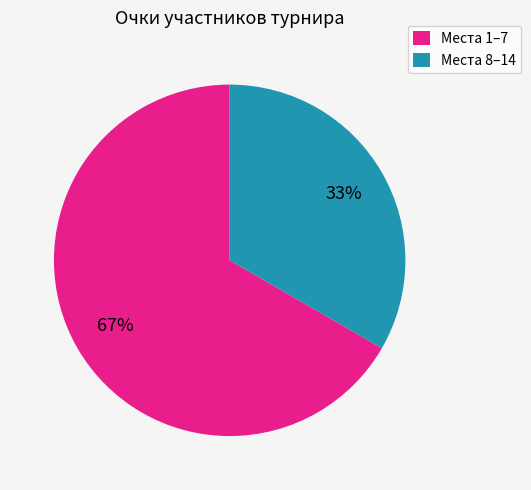

What is the largest slice in the pie chart?

Места 1–7